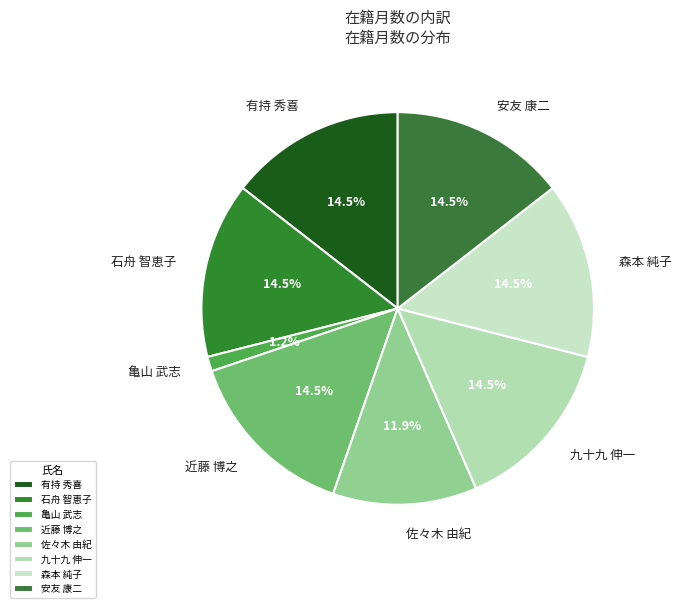

Combined, what portion of the pie is 森本 純子 and 近藤 博之?

29.0%